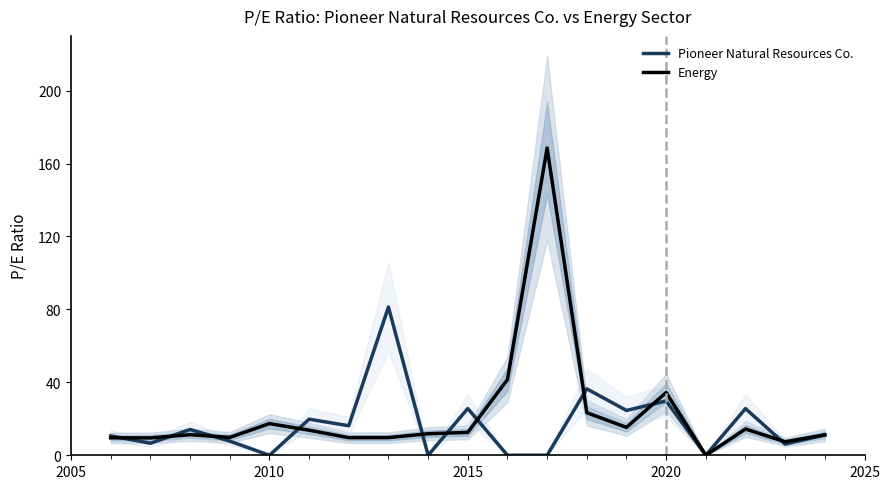

What is the sum of all Energy values?

431.1